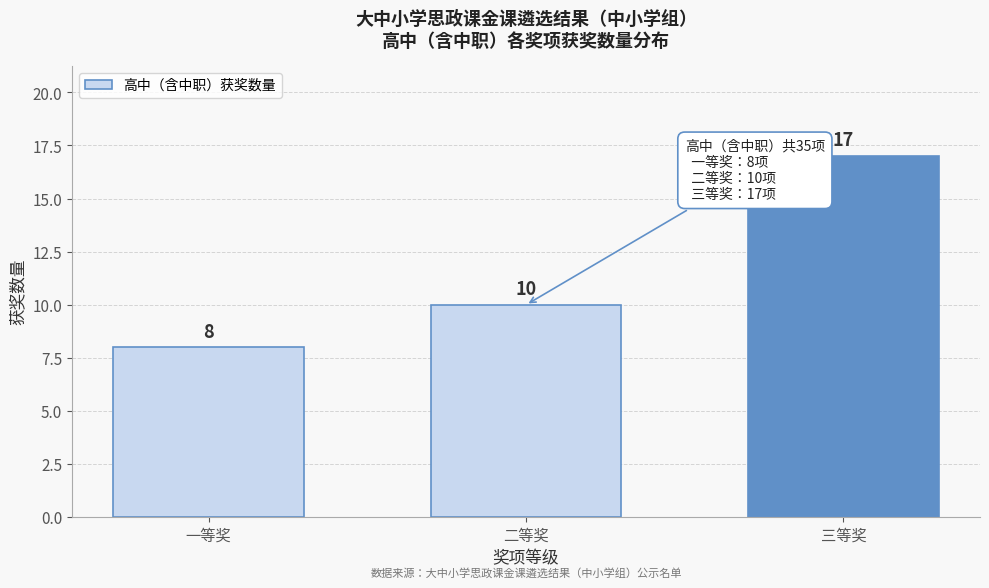

Reading left to right, what are all the values shown in this chart?

一等奖=8	二等奖=10	三等奖=17